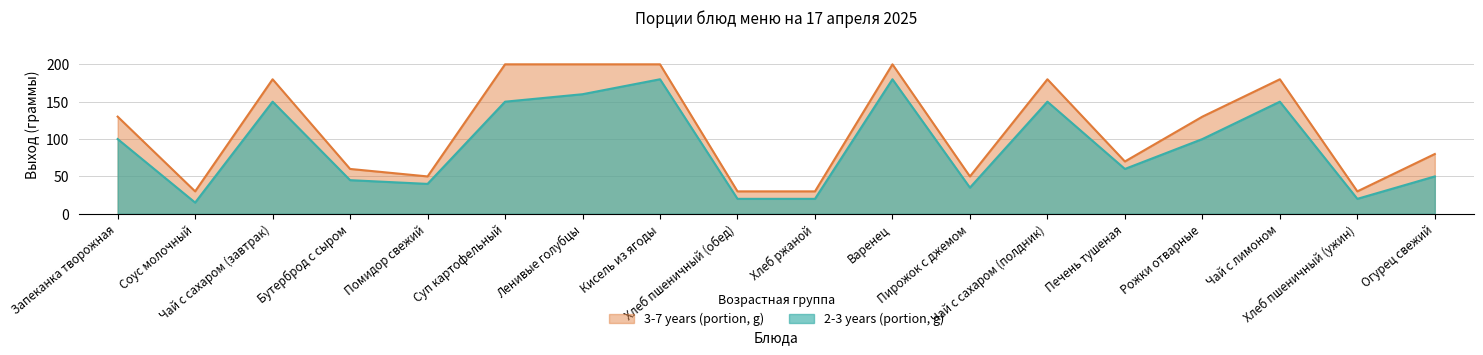

True or false: 2-3 years (portion, g) and 3-7 years (portion, g) cross at least once.

False